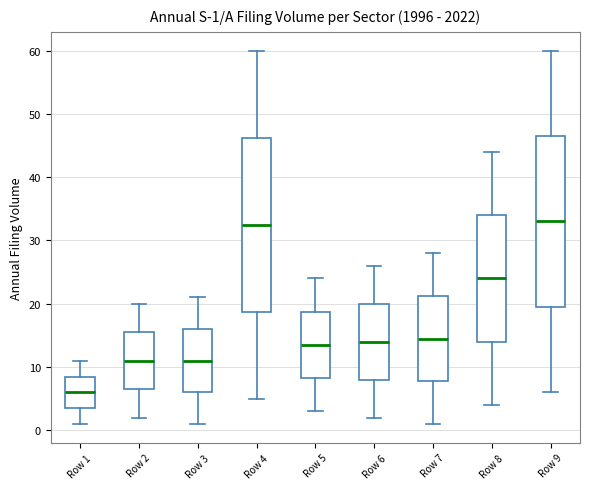

Which box has the lowest median line?

Row 1